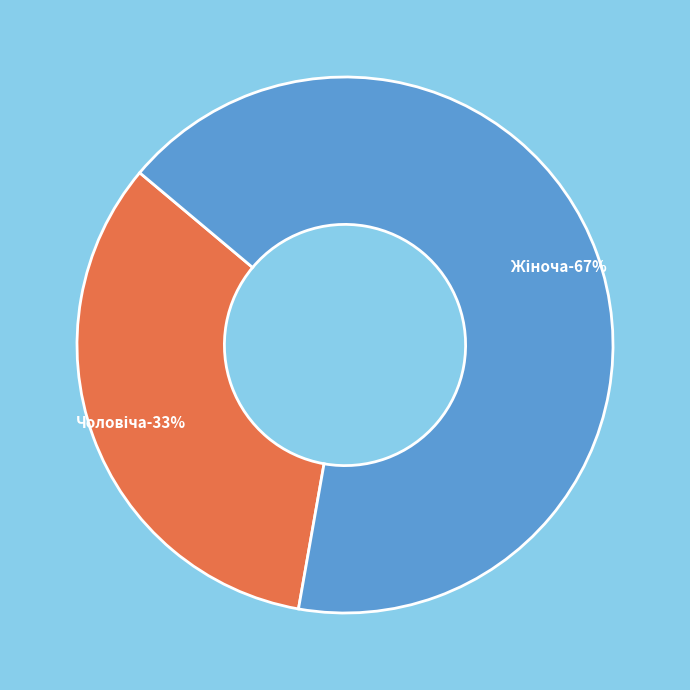

Do Жіноча and Чоловіча together represent more than half of the pie?

Yes